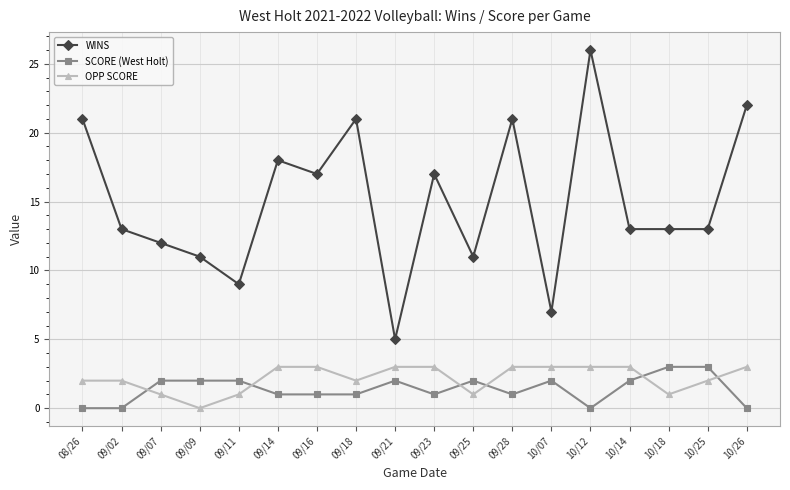

What position from the right is 09/25?

8